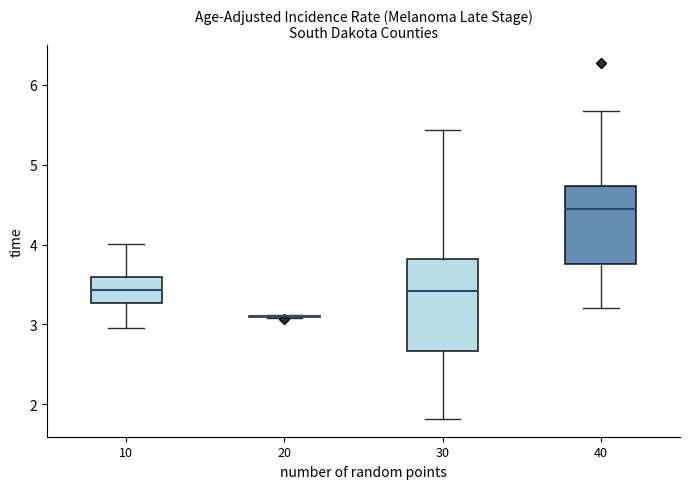

Reading left to right, transcribe this box plot: for each box, give where its median line is, the range the box spans, and where its two whiskers end, as read against the y-axis. The values are not printed on the chart, so give them approximately, as read against the axis.

10: median 3.4, box 3.3 to 3.6, whiskers 3.0 to 4.0
20: box collapsed to a line at 3.1, whiskers 3.1 to 3.1
30: median 3.4, box 2.7 to 3.8, whiskers 1.8 to 5.4
40: median 4.4, box 3.8 to 4.7, whiskers 3.2 to 5.7